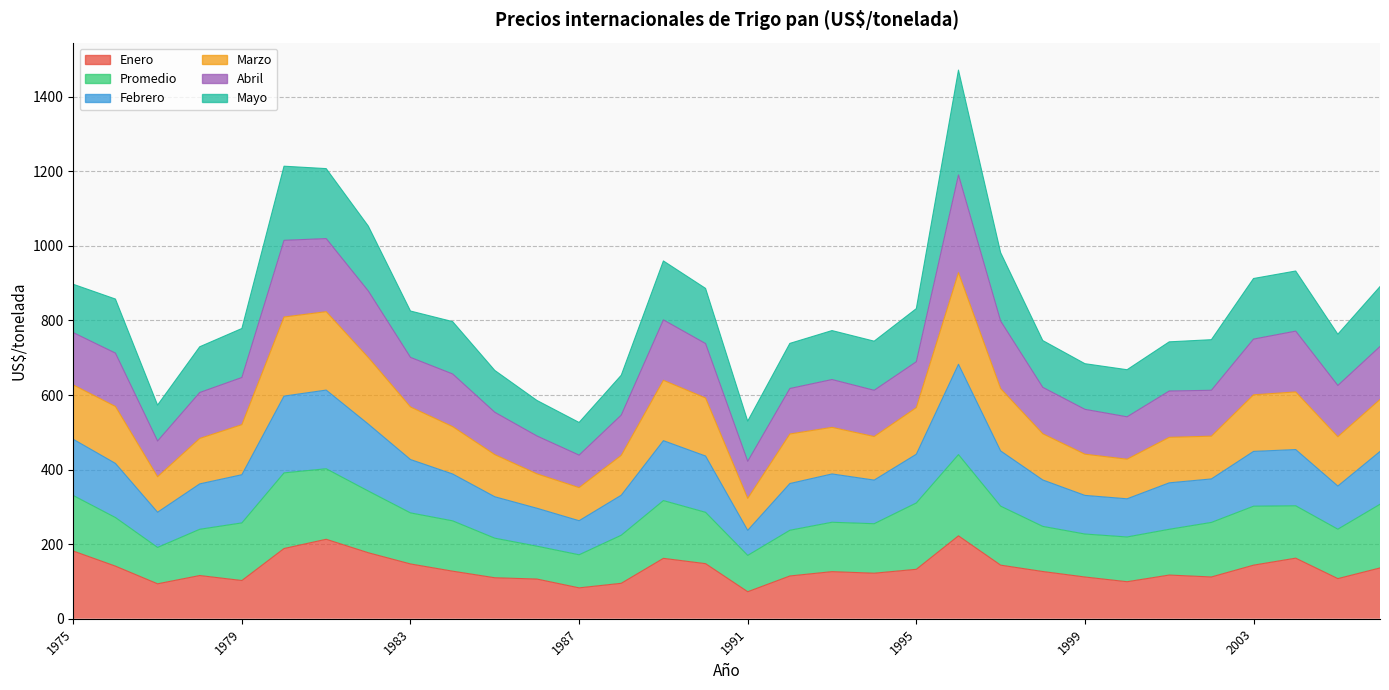

Does the chart have visible grid lines?

Yes